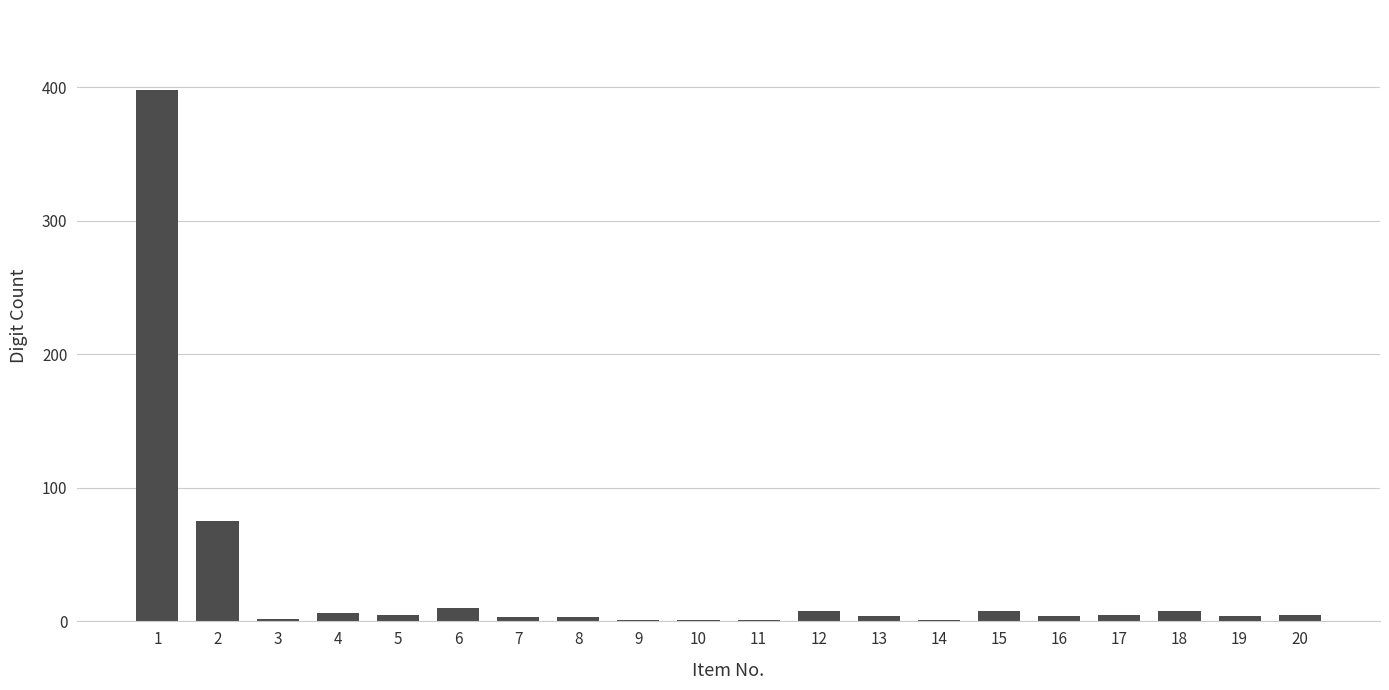

How many categories are shown in the chart?

20